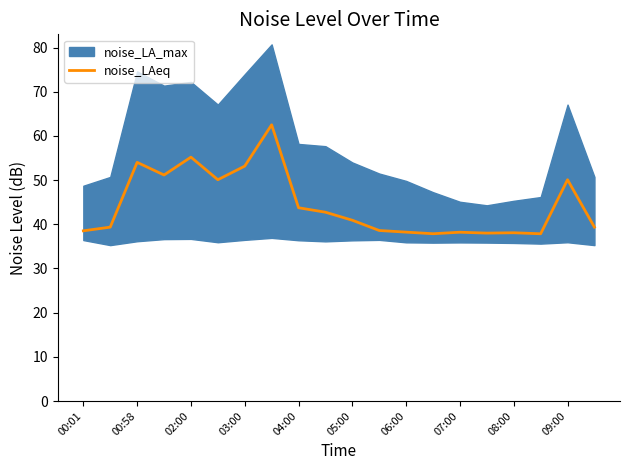

What is the difference between the maximum and second lowest values?

24.6